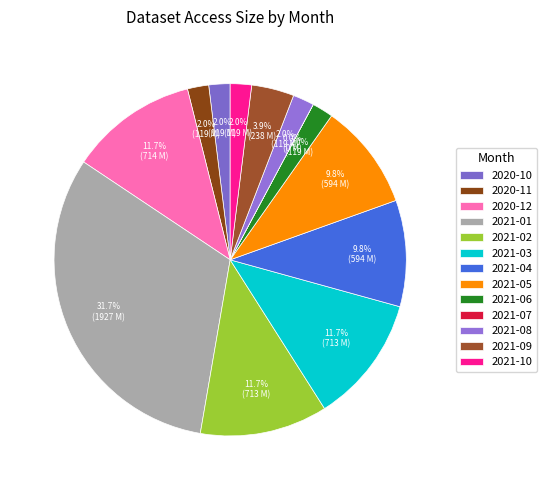

Count the number of slices in the pie.

13